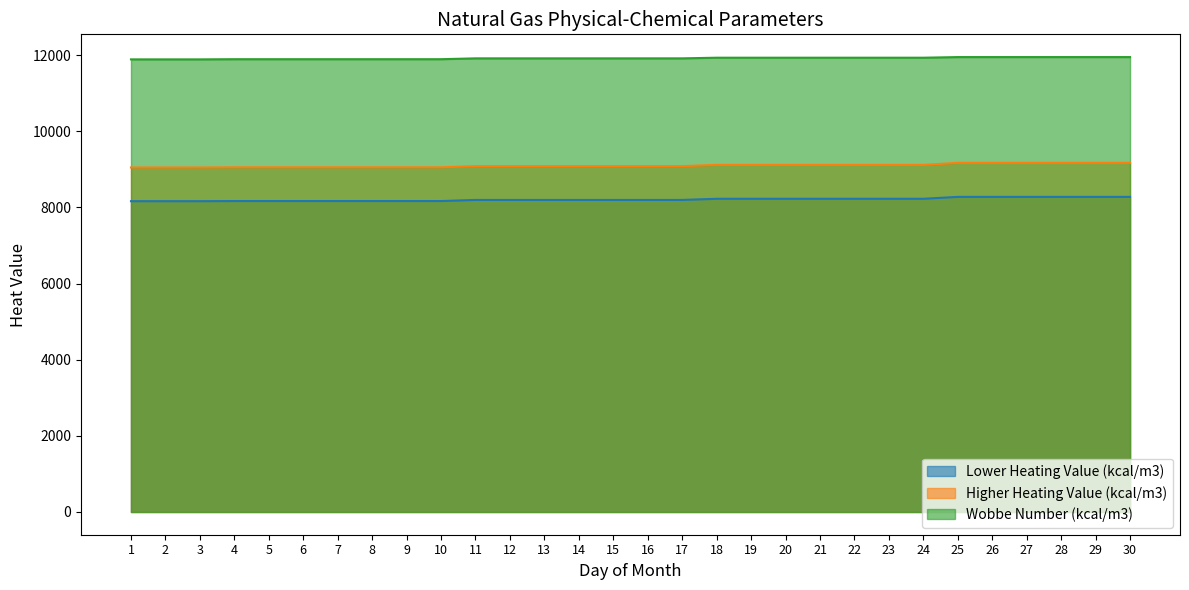

What is the sum of the Higher Heating Value (kcal/m3) values at 15 and 13?

18165.7